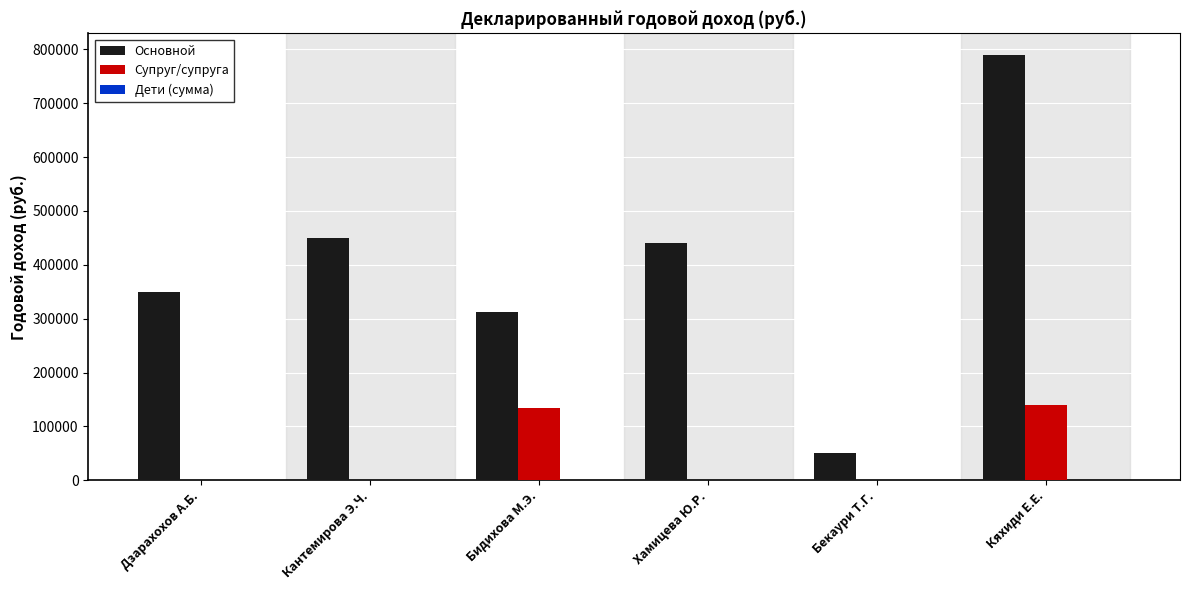

At which category does the chart reach its peak across all series?

Кяхиди Е.Е.